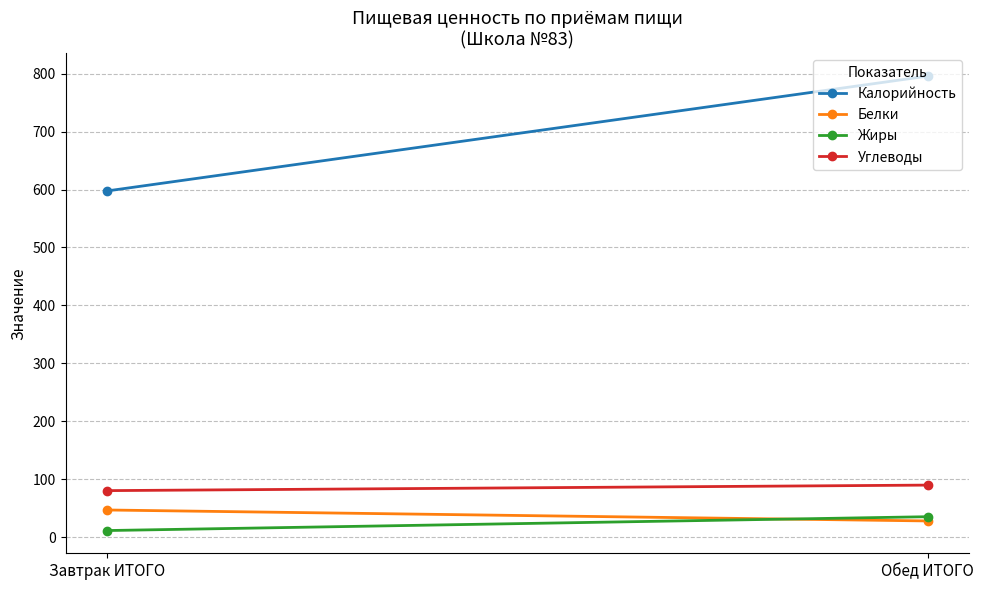

What is the sum of the Жиры values at Завтрак ИТОГО and Обед ИТОГО?

46.7